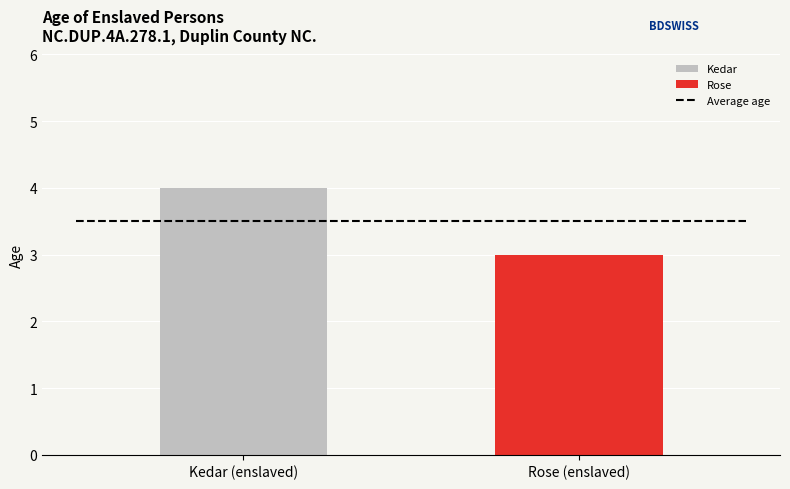

What is the change in value from Kedar (enslaved) to Rose (enslaved)?

-1